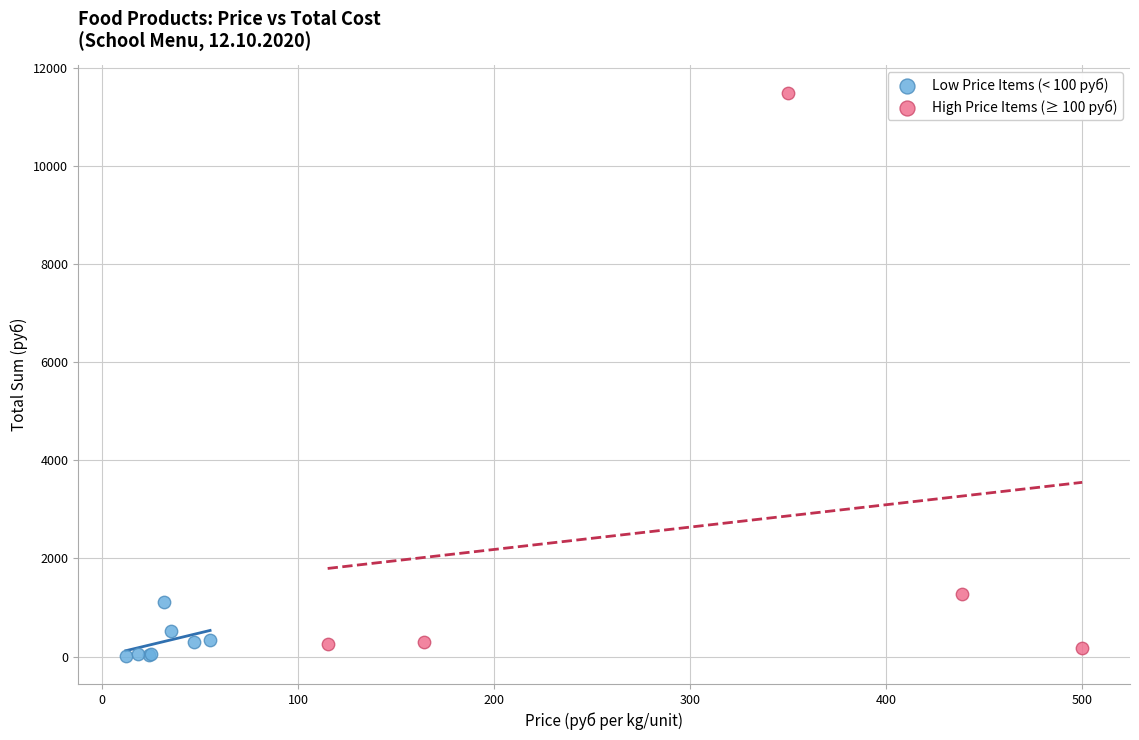

Which series has the widest spread of Y values?

High Price Items (≥ 100 руб)